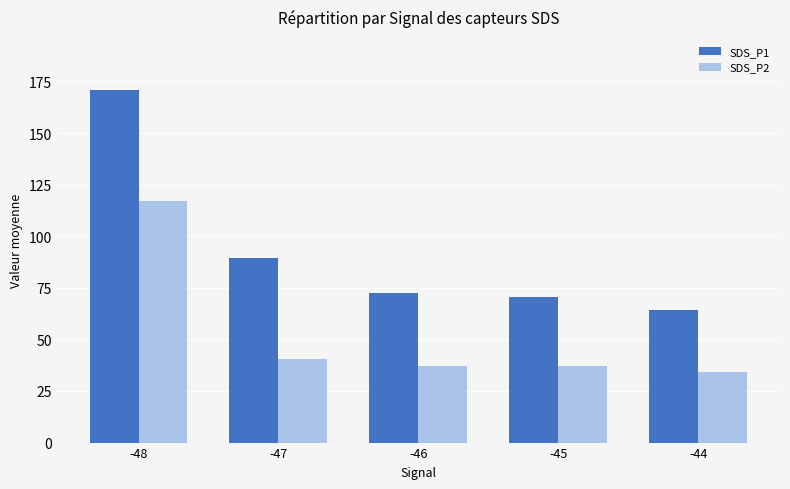

How many bars are there in total?

10